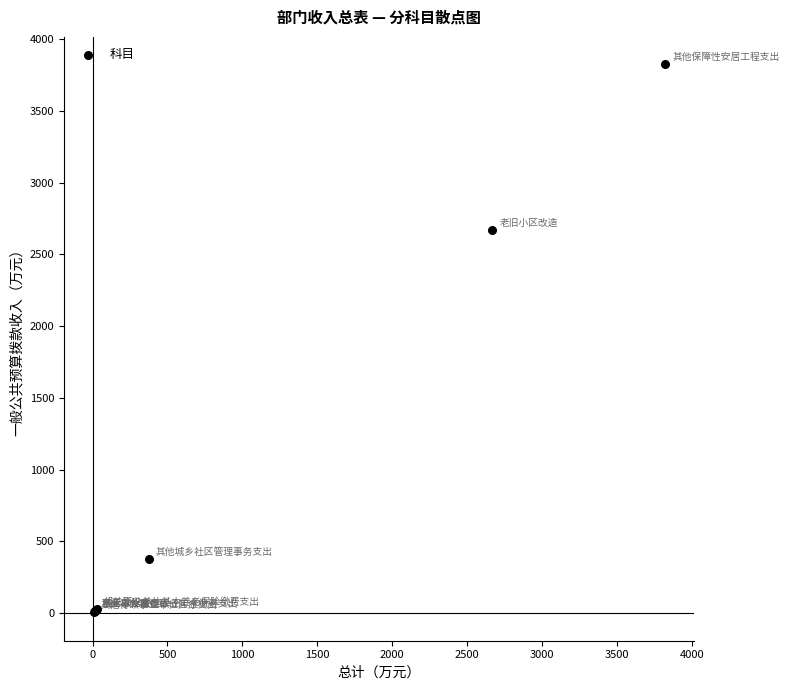

What Y value in the scatter plot is closest to 1916?

2669.3